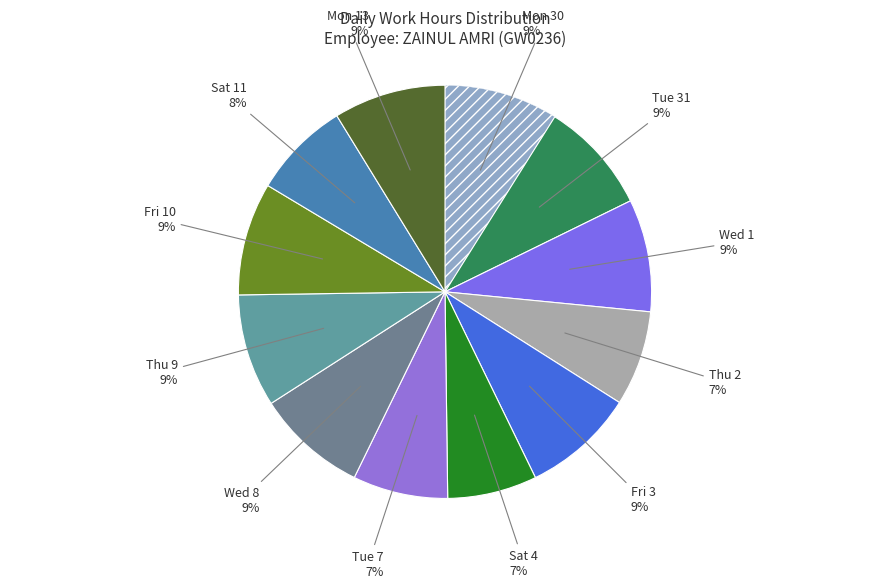

Which slice is the smallest?

Sat 4